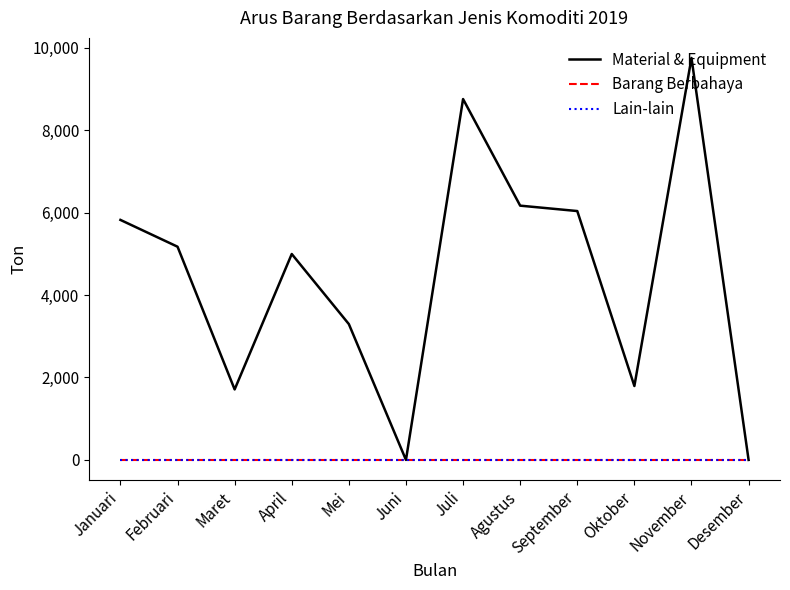

Does the chart have visible grid lines?

No